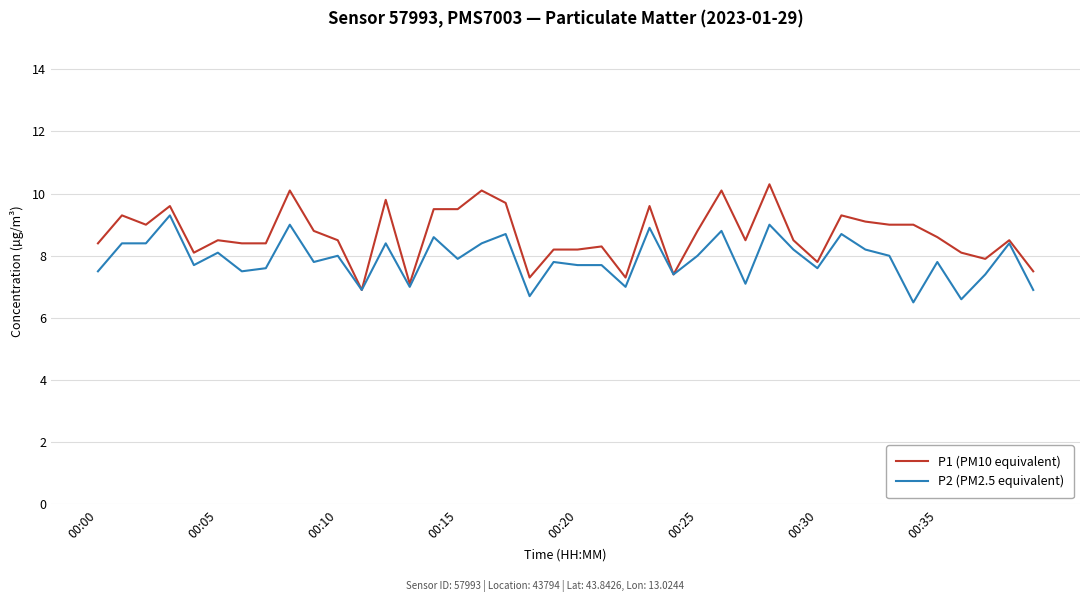

List the series in order of their overall mean, lowest first.

P2 (PM2.5 equivalent), P1 (PM10 equivalent)